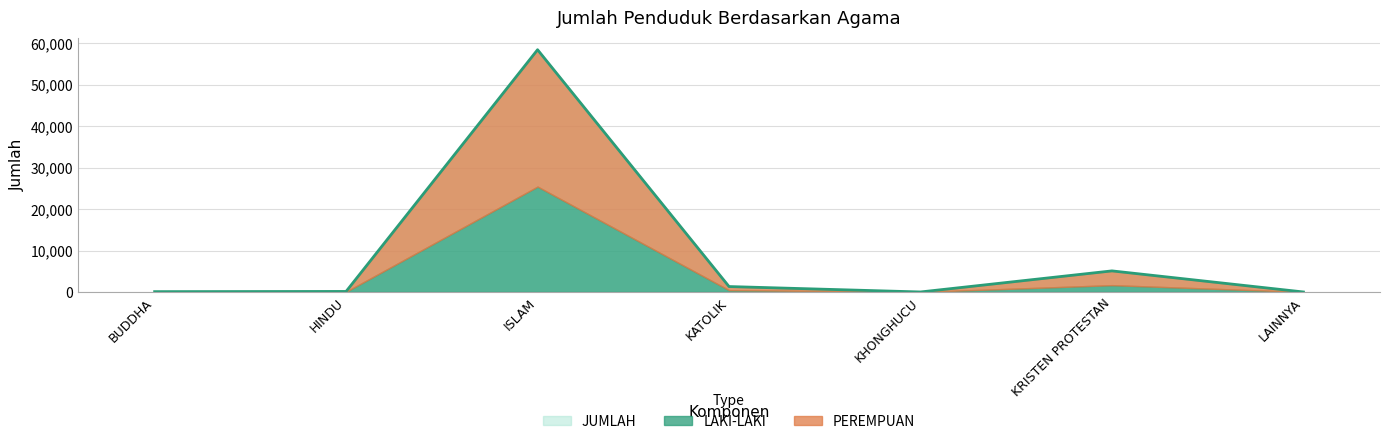

How many series are shown in this chart?

3